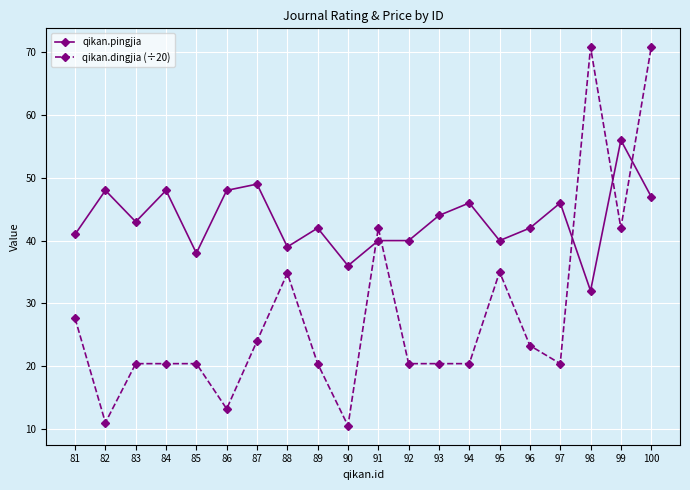

Which series has the widest spread of values?

qikan.dingjia (÷20)